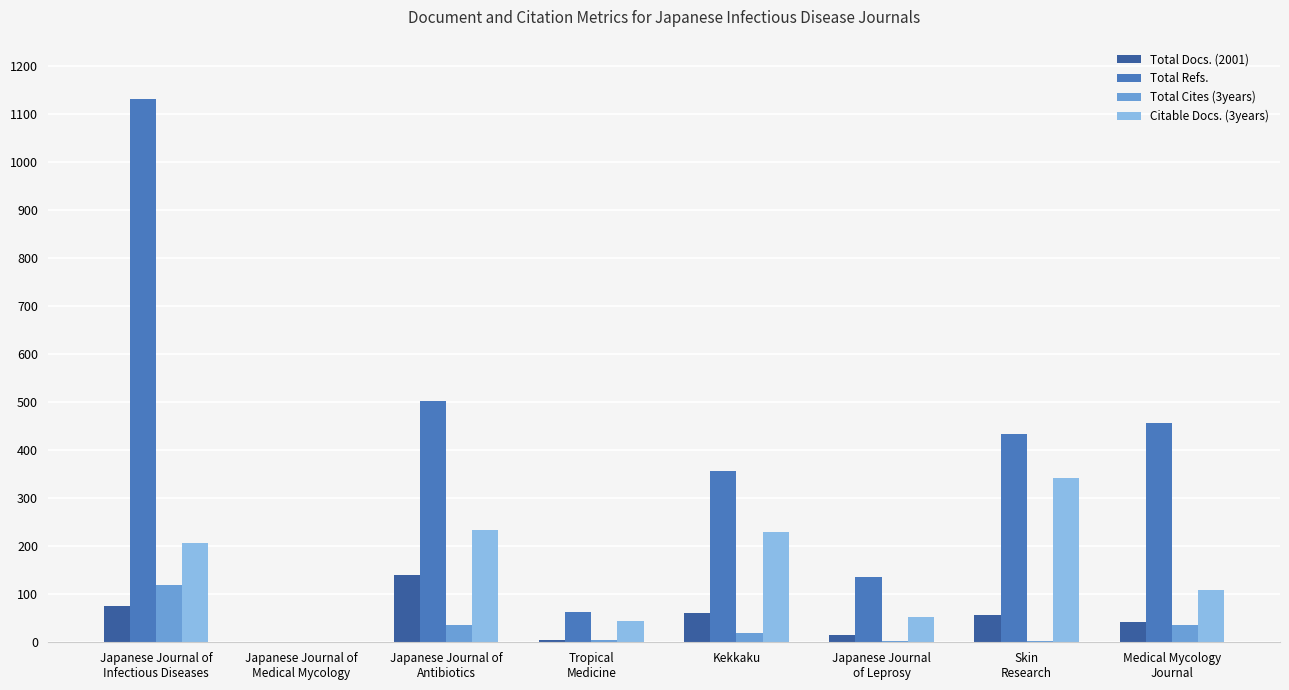

What is the average value of the Citable Docs. (3years) series?

152